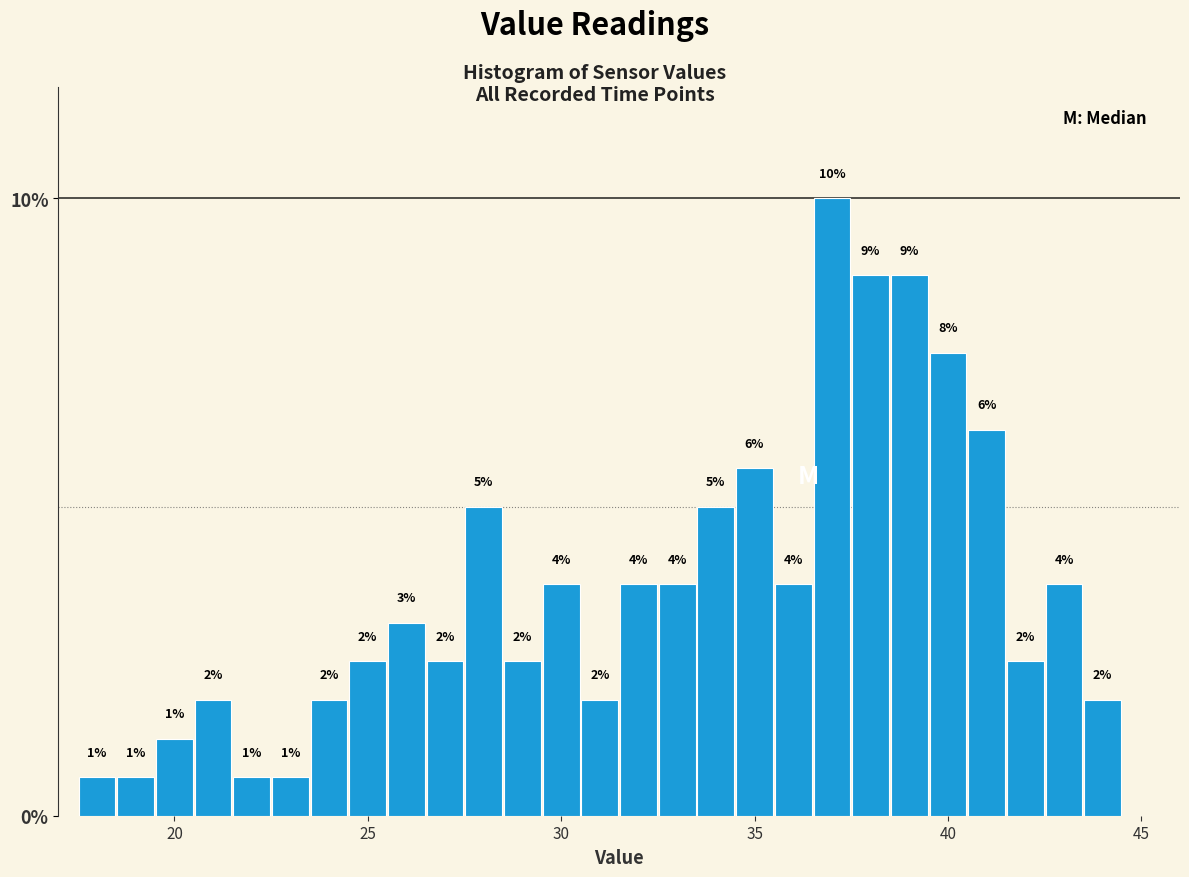

Around what value on the x-axis is the tallest bar? Give the approximate position of its centre, as read against the axis.

37.0